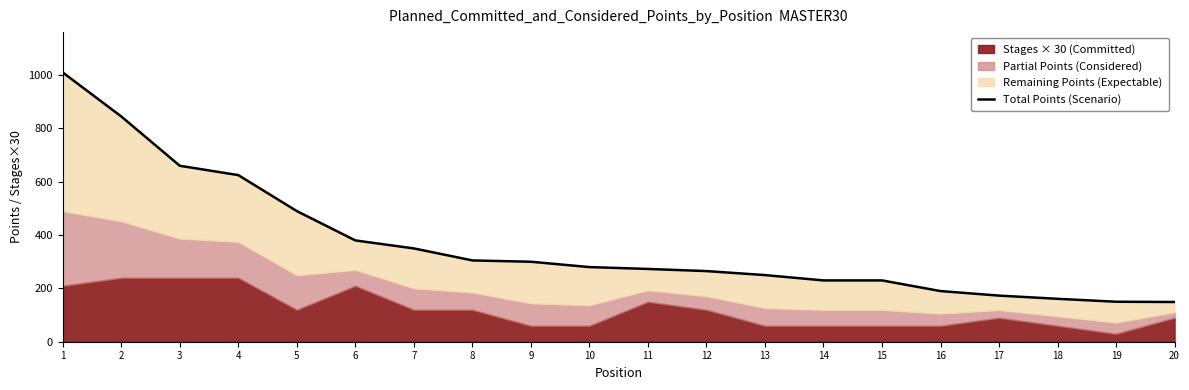

Reading right to left, extract all data points from this chart.

20=149	19=150	18=161	17=173	16=190	15=230	14=230	13=250	12=265	11=273	10=280	9=300	8=305	7=350	6=380	5=490	4=625	3=660	2=845	1=1010